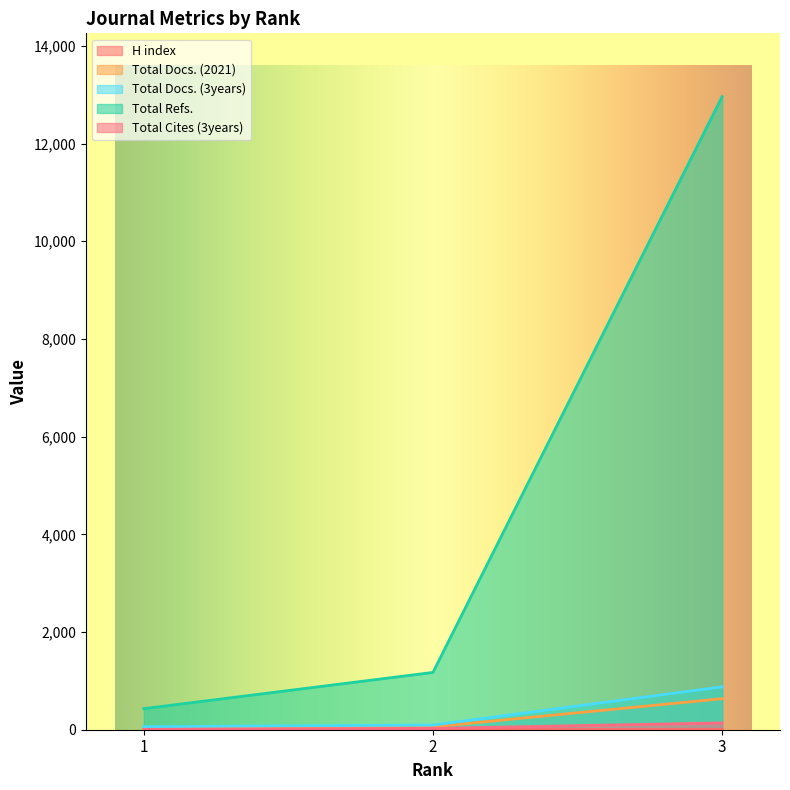

What is the maximum value for H index?

7